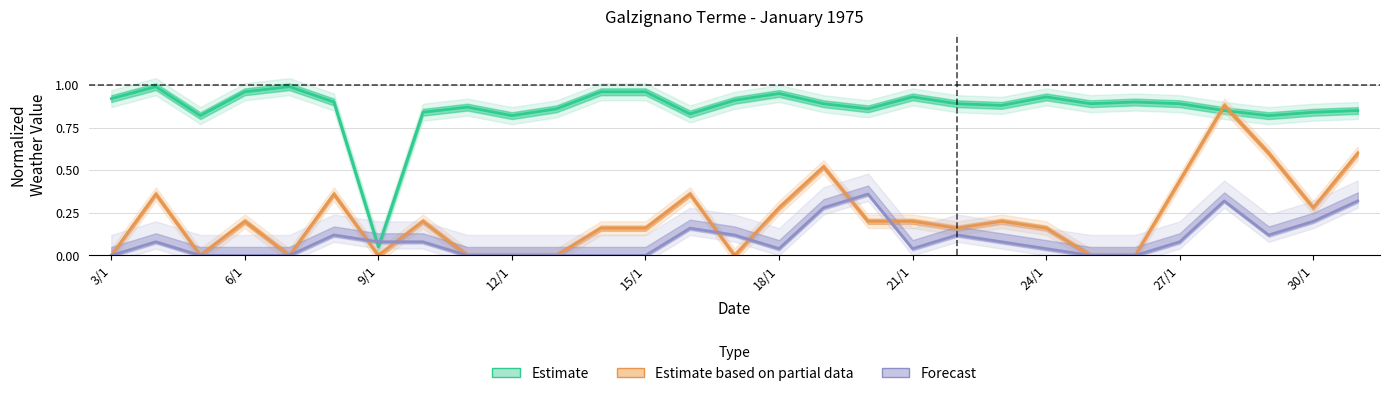

At how many categories does at least one series exceed 0?

29